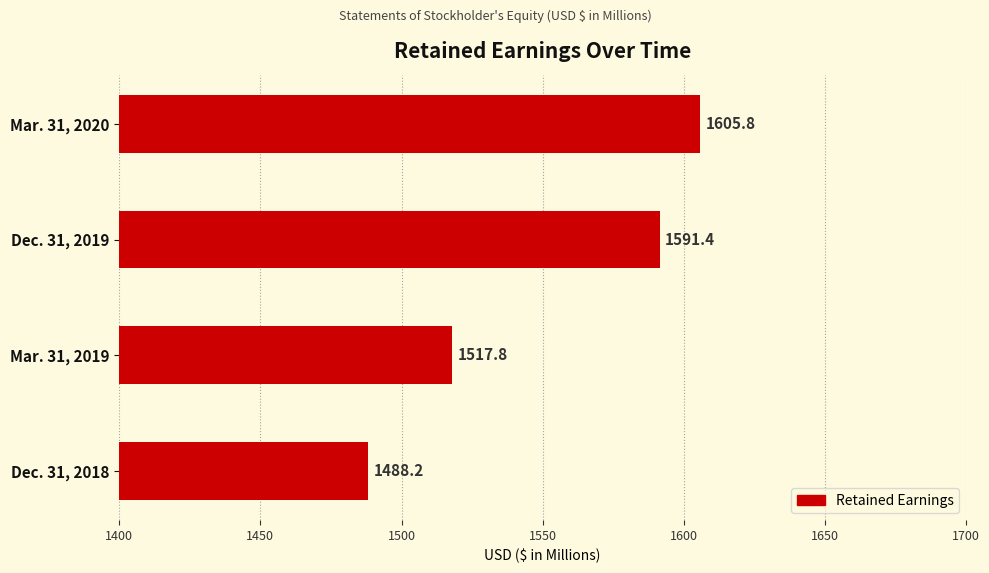

Does the chart contain stacked bars?

No